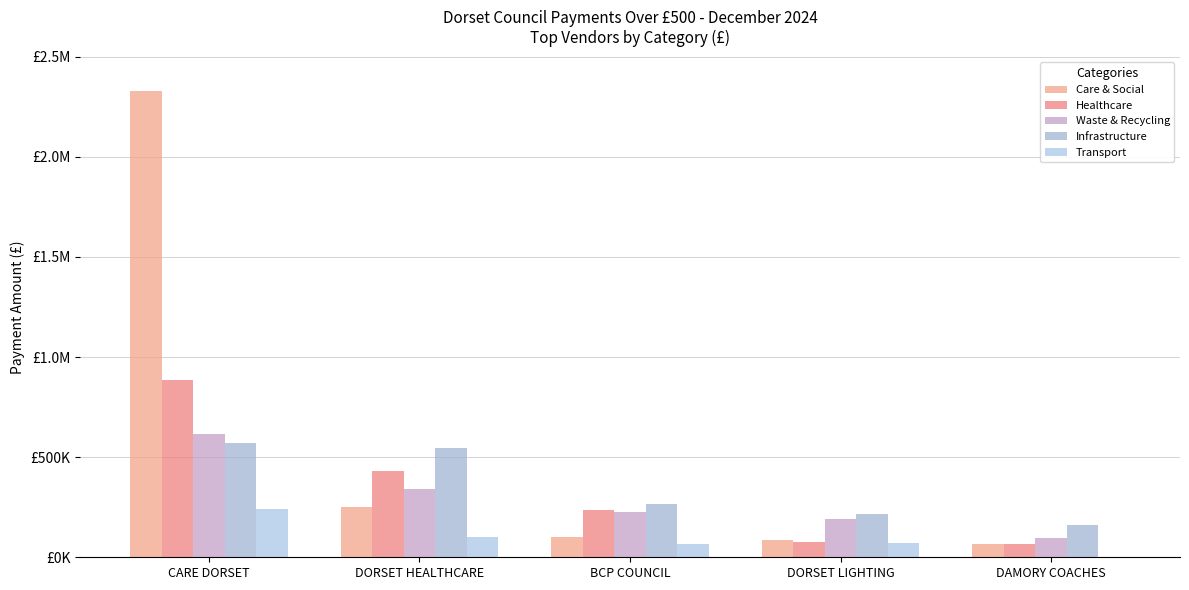

At DORSET LIGHTING, list the series in order from smallest to largest.

Transport, Healthcare, Care & Social, Waste & Recycling, Infrastructure